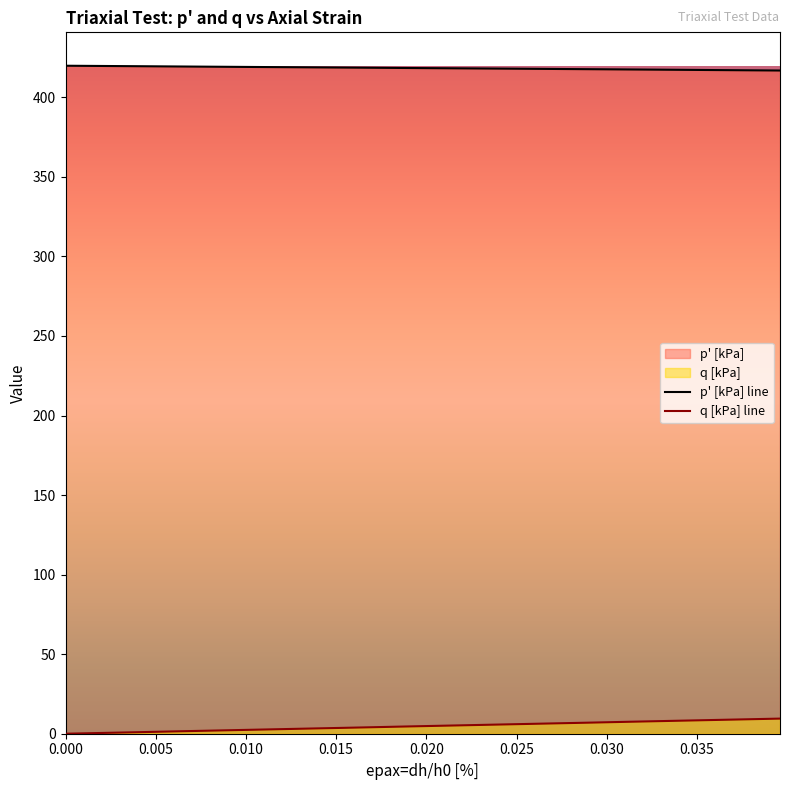

What is the difference between the second highest and minimum values in the q [kPa] line series?

9.0